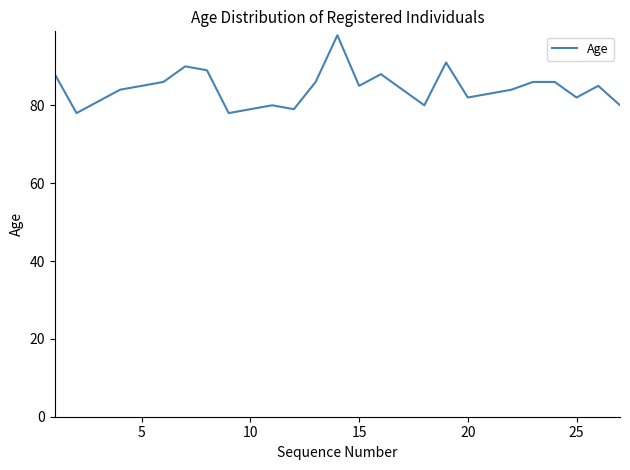

Reading right to left, what are all the values shown in this chart?

80	85	82	86	86	84	83	82	91	80	84	88	85	98	86	79	80	79	78	89	90	86	85	84	81	78	88